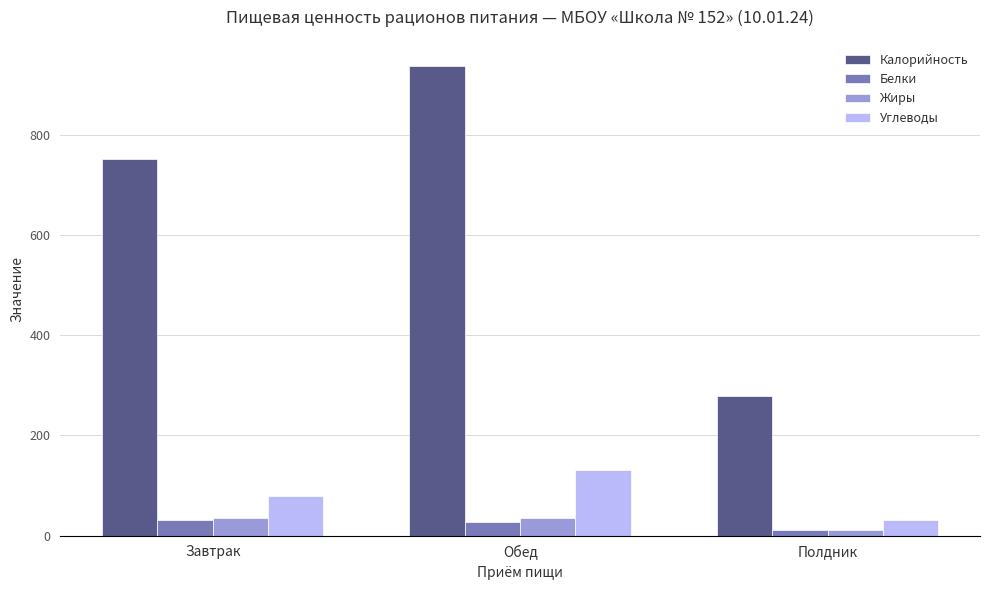

List the labels in order of Углеводы value, largest first.

Обед, Завтрак, Полдник